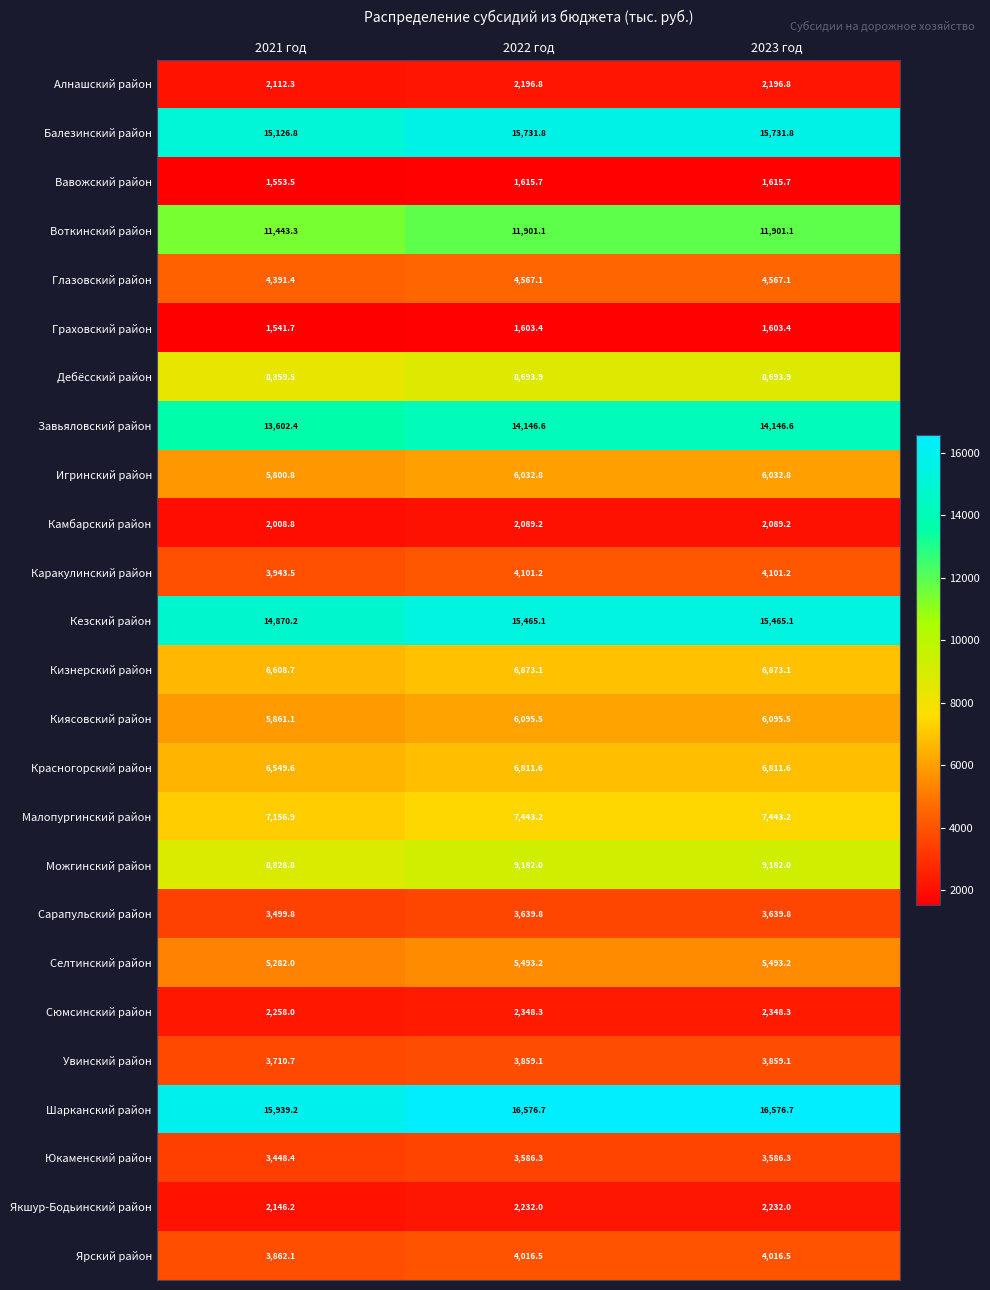

Rank the series by their maximum value, from lowest to highest.

Граховский район, Вавожский район, Камбарский район, Алнашский район, Якшур-Бодьинский район, Сюмсинский район, Юкаменский район, Сарапульский район, Увинский район, Ярский район, Каракулинский район, Глазовский район, Селтинский район, Игринский район, Киясовский район, Красногорский район, Кизнерский район, Малопургинский район, Дебёсский район, Можгинский район, Воткинский район, Завьяловский район, Кезский район, Балезинский район, Шарканский район